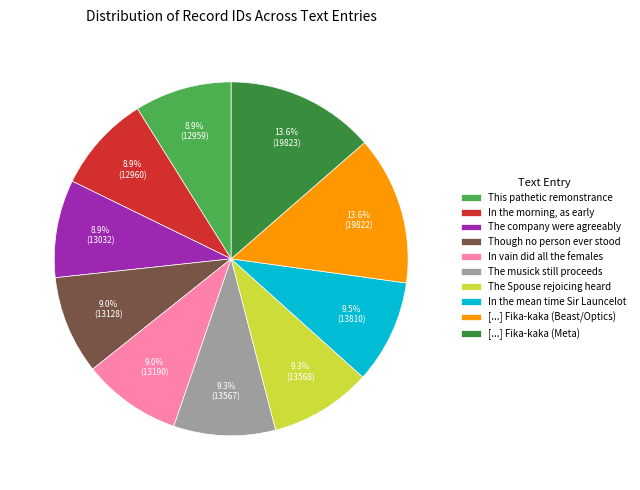

Is Though no person ever stood the majority of the pie?

No